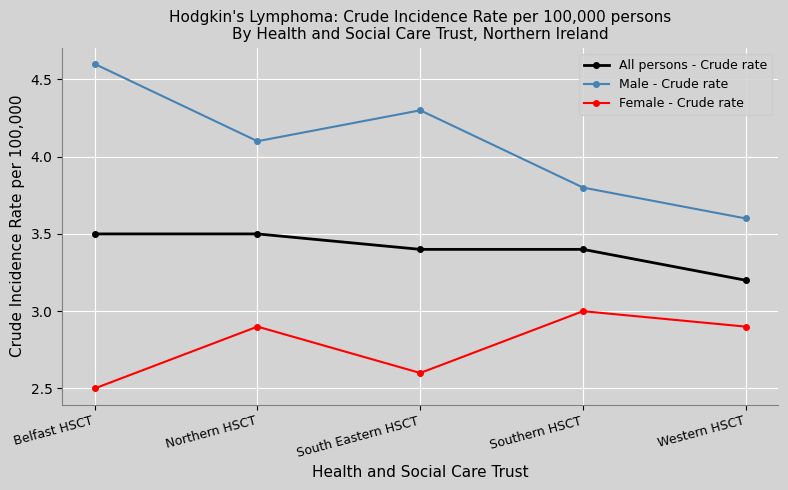

The Female - Crude rate series shows 3.0 at Southern HSCT. True or false?

True